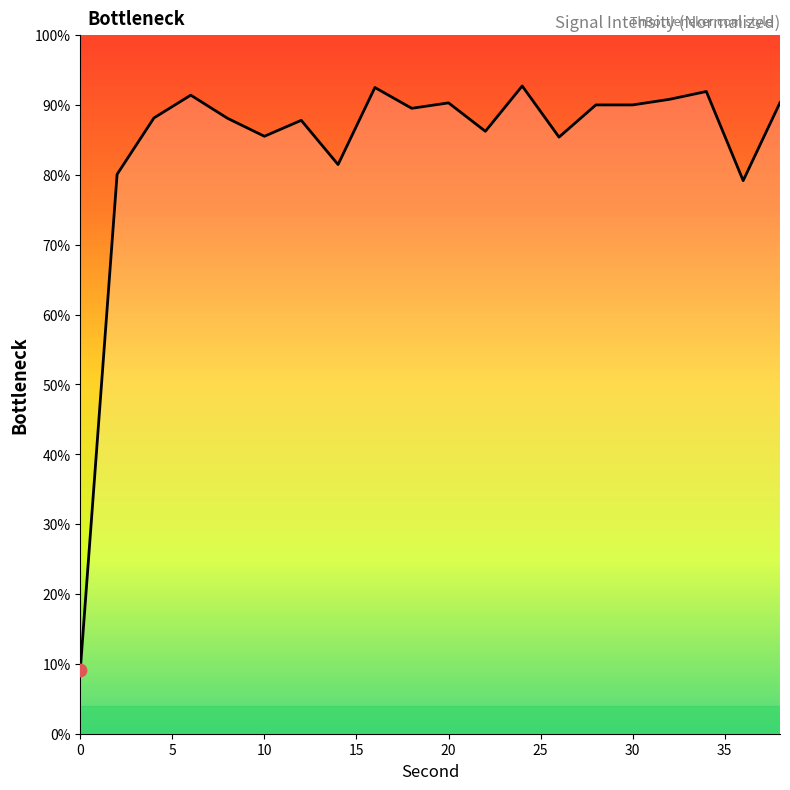

What is the minimum value shown in the chart?

9.1